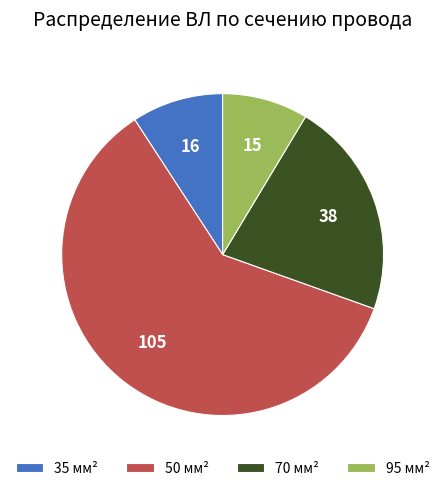

True or false: 50 мм² accounts for 49% of the total.

False